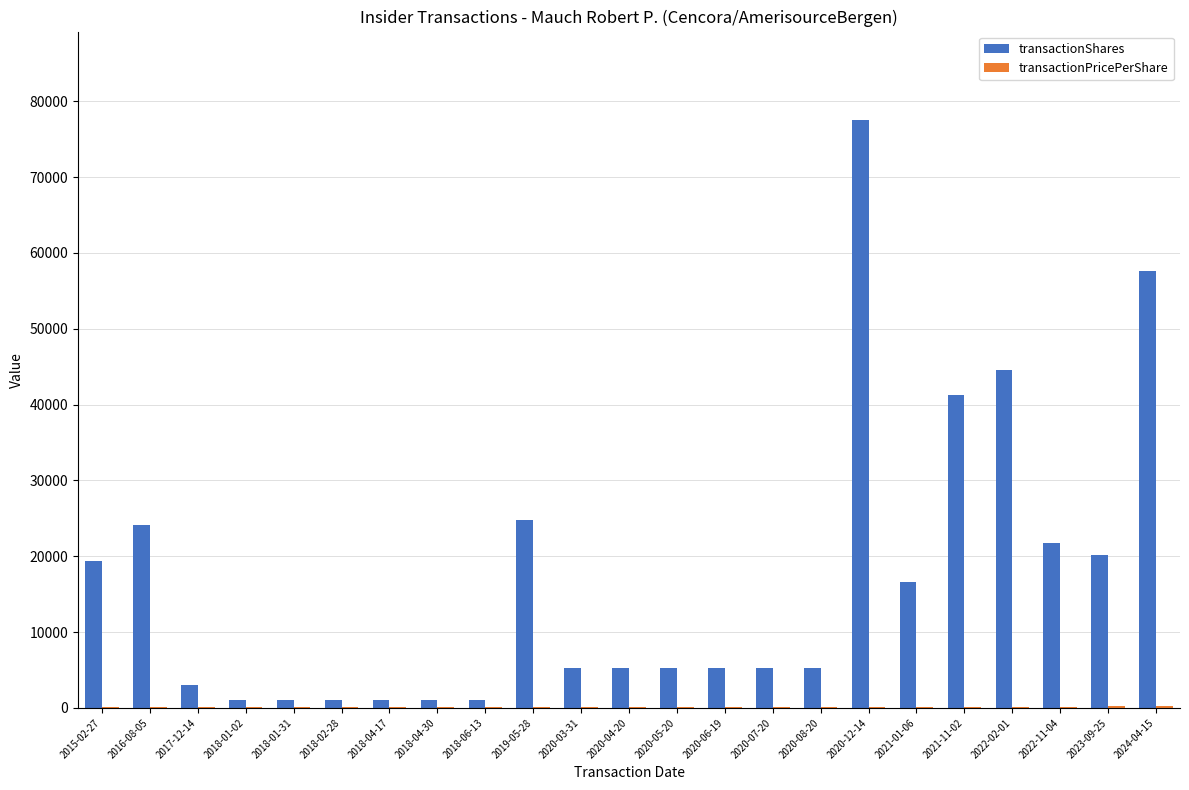

What is the highest value of the transactionShares series?

77560.0